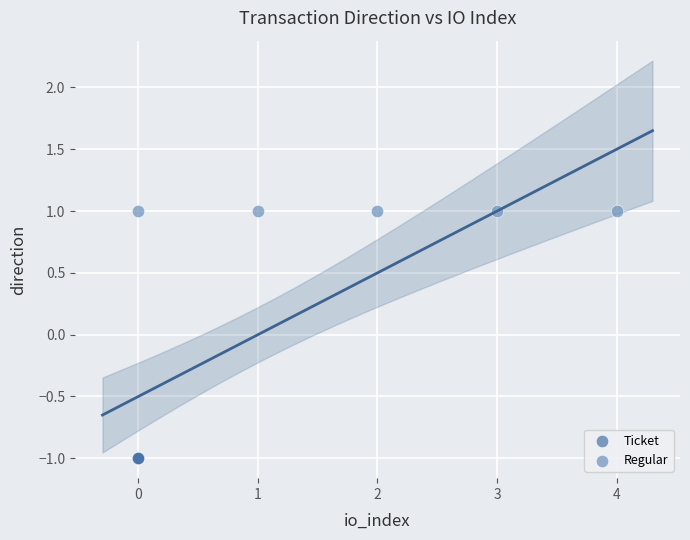

Which series reaches the minimum Y coordinate?

Ticket